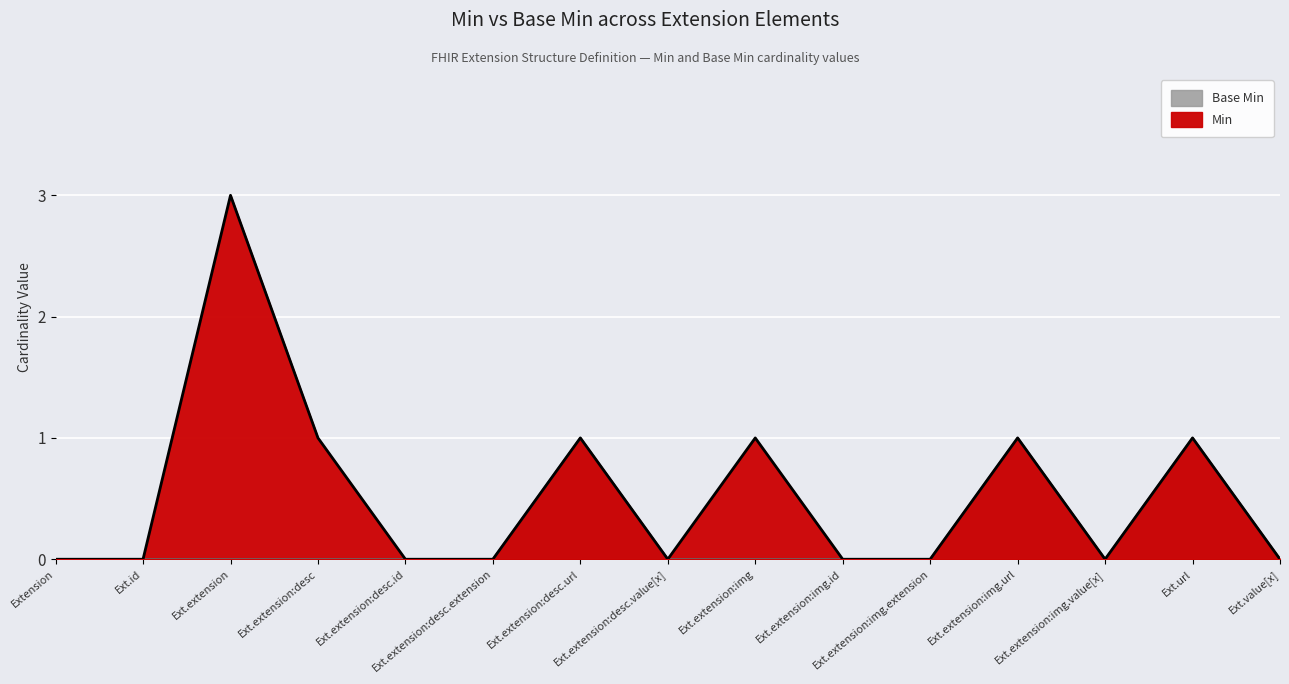

How many Min values are between 0 and 1?

14